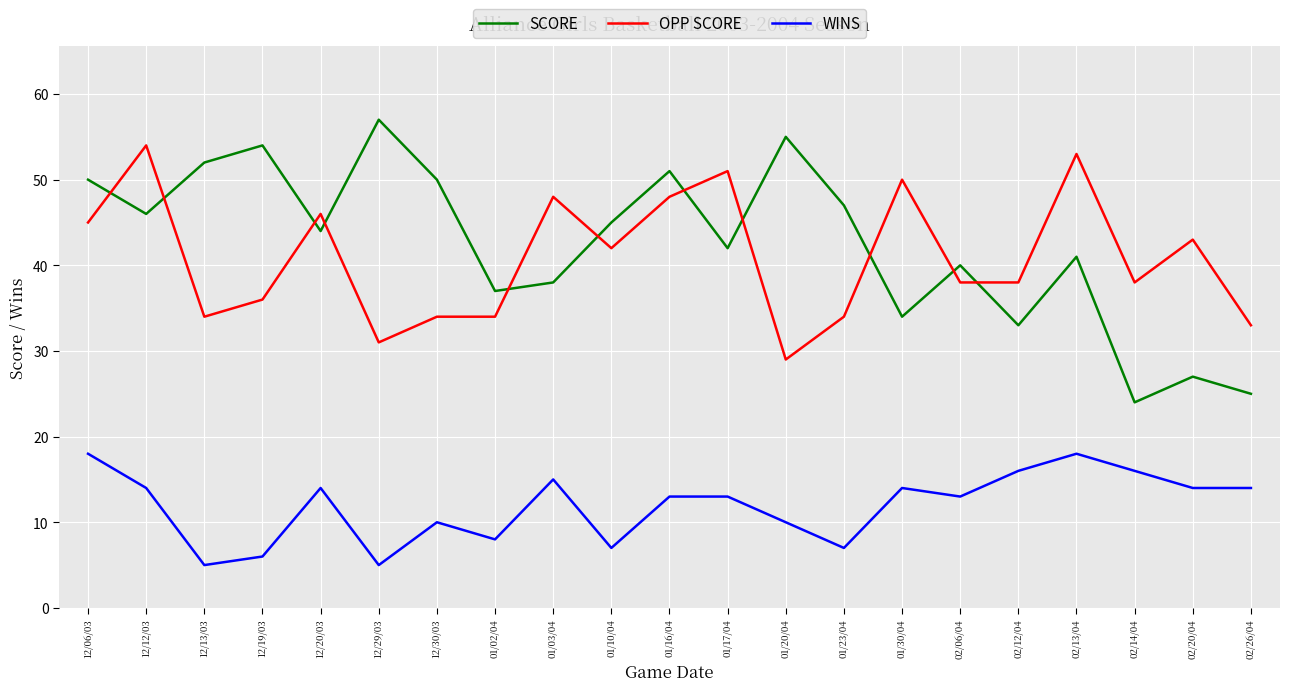

What is the highest value of the OPP SCORE series?

54